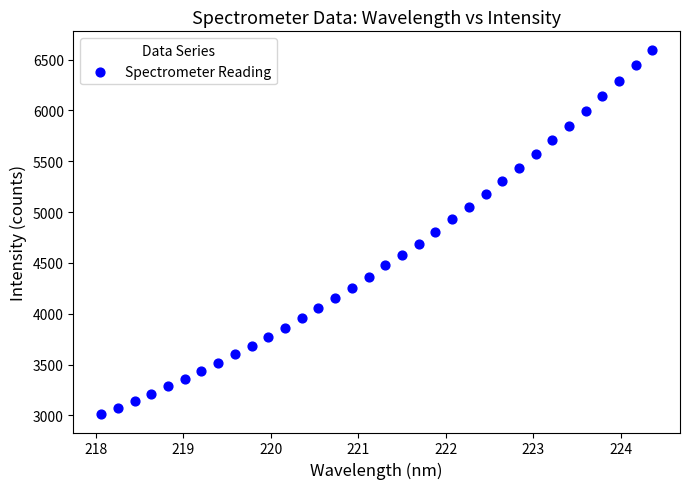

What is the range of Y values (max minus min)?

3587.8